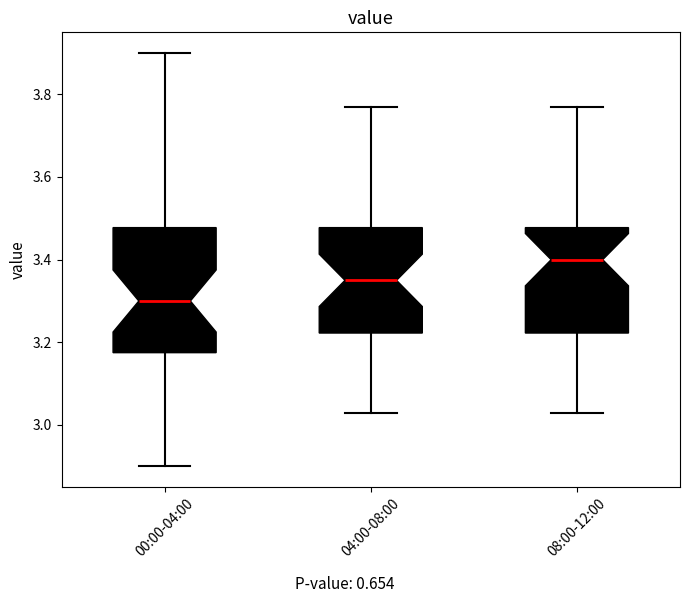

Comparing the boxes themselves (not the whiskers), which one is the tallest?

00:00-04:00